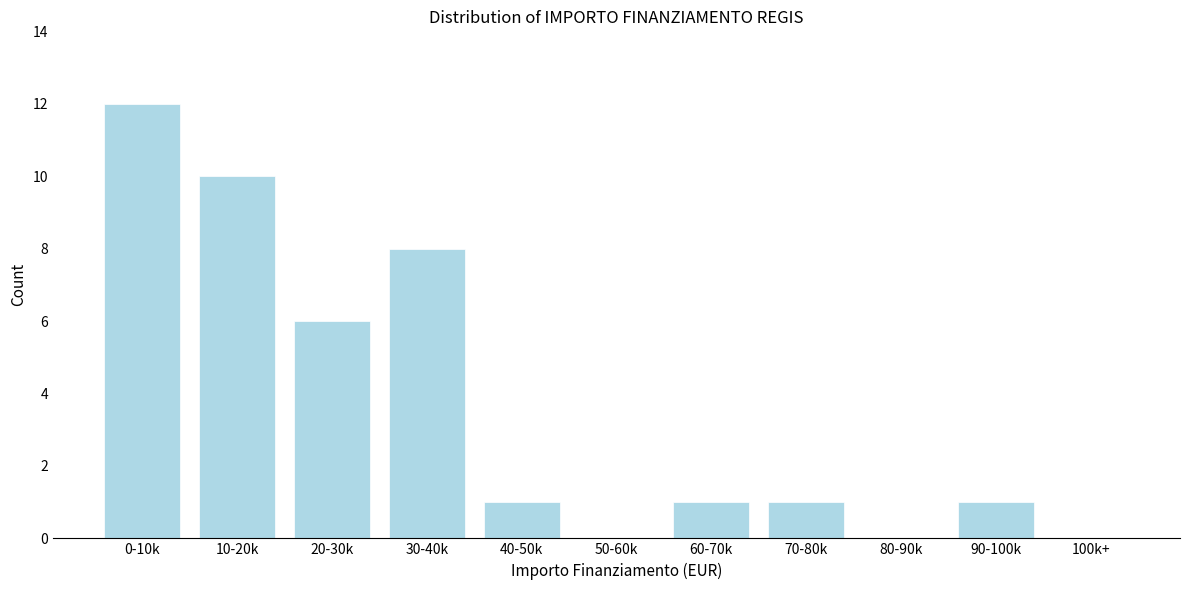

What is the sum of all values?

40